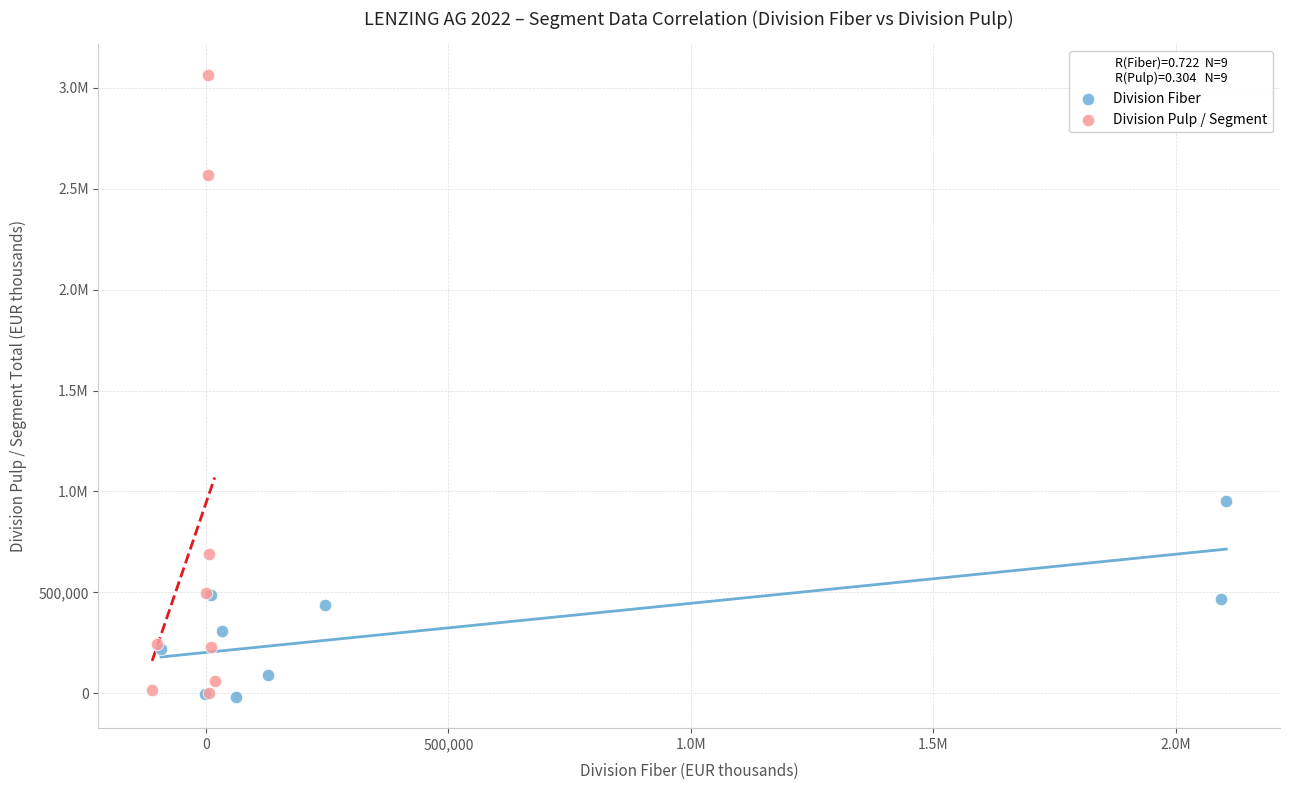

What are all the series names shown in the legend?

Division Fiber, Division Pulp / Segment